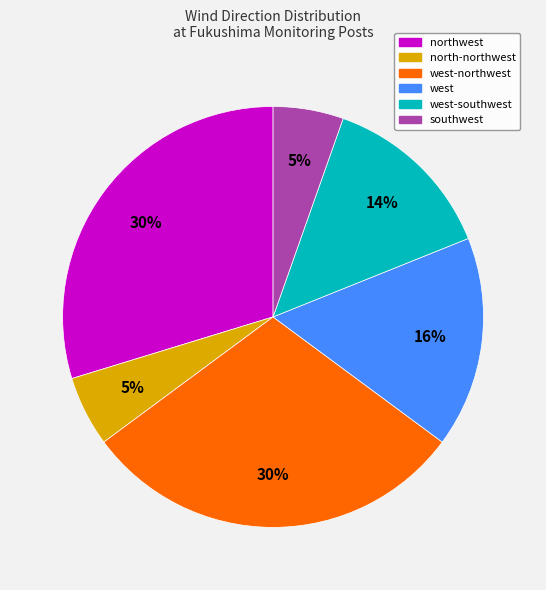

To the nearest percent, what is the average slice percentage?

17%